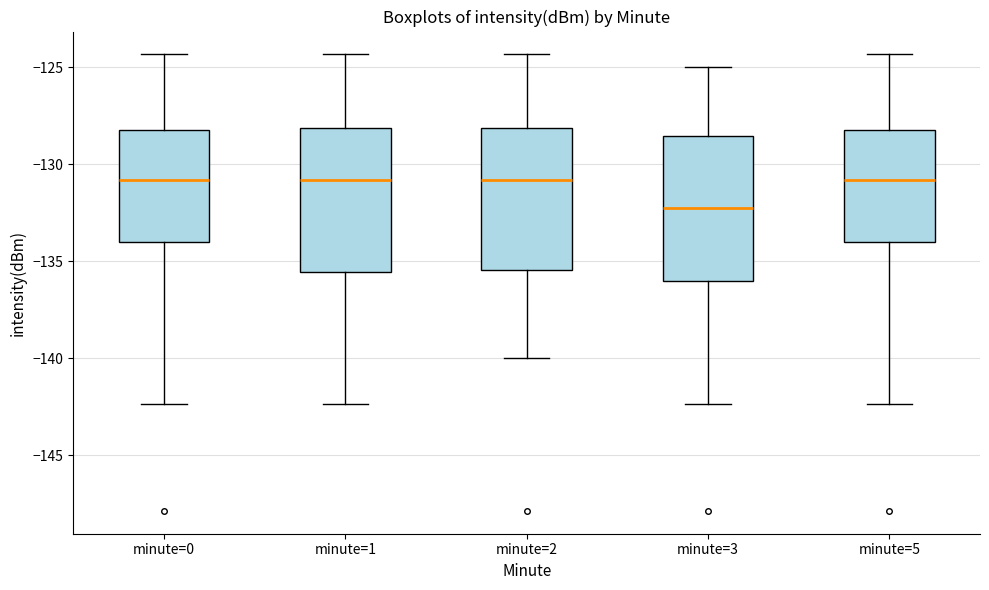

Reading left to right, read every box against the y-axis: the position of its median line, the range the box covers, and the ends of its whiskers. The values are not printed on the chart, so give them approximately, as read against the axis.

minute=0: median -131.0, box -134.0 to -128.0, whiskers -142.5 to -124.5
minute=1: median -131.0, box -135.5 to -128.0, whiskers -142.5 to -124.5
minute=2: median -131.0, box -135.5 to -128.0, whiskers -140.0 to -124.5
minute=3: median -132.5, box -136.0 to -128.5, whiskers -142.5 to -125.0
minute=5: median -131.0, box -134.0 to -128.0, whiskers -142.5 to -124.5